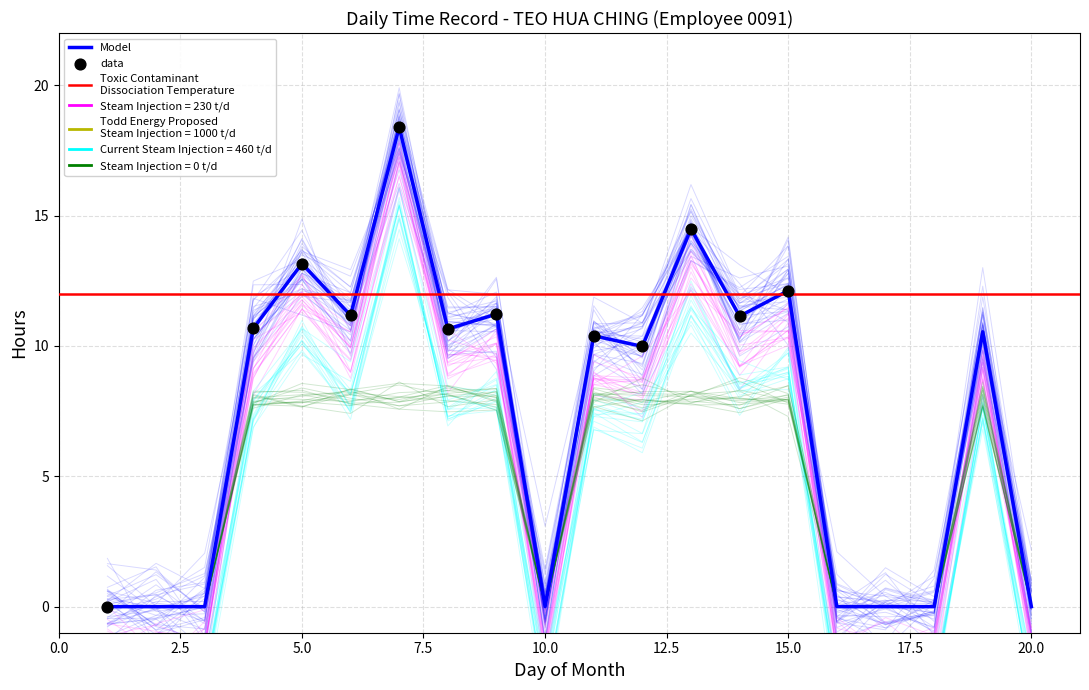

What is the change in value from 7 to 12?

-8.4